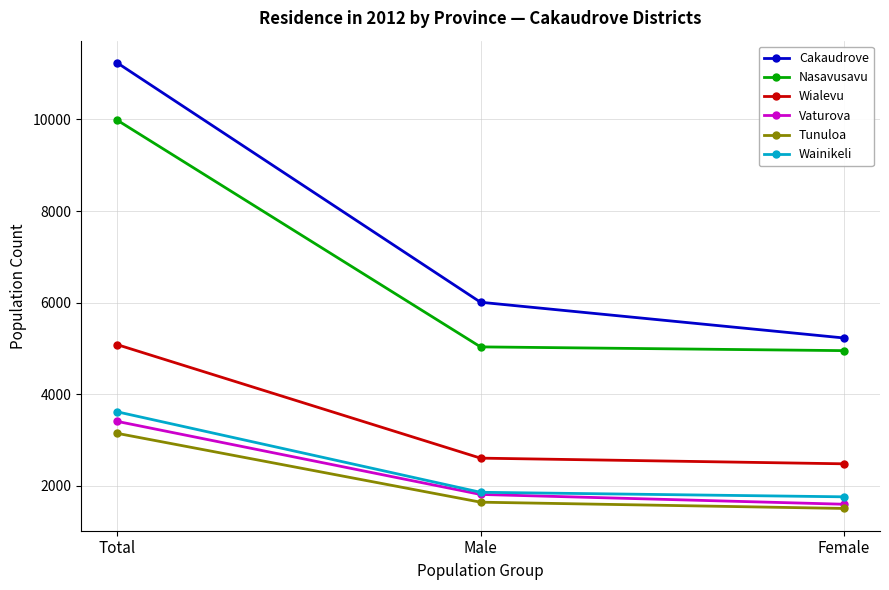

What is the value of the Wialevu point at the 2nd from the left?

2602